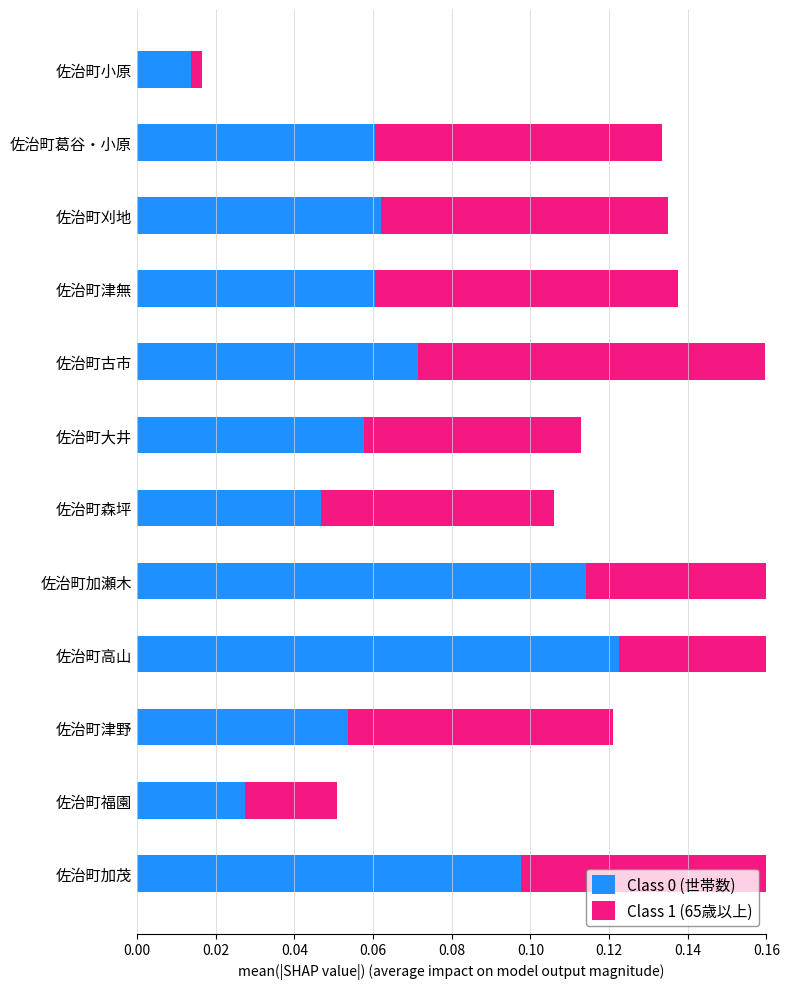

Rank the series by their average value, from lowest to highest.

Class 0 (世帯数), Class 1 (65歳以上)